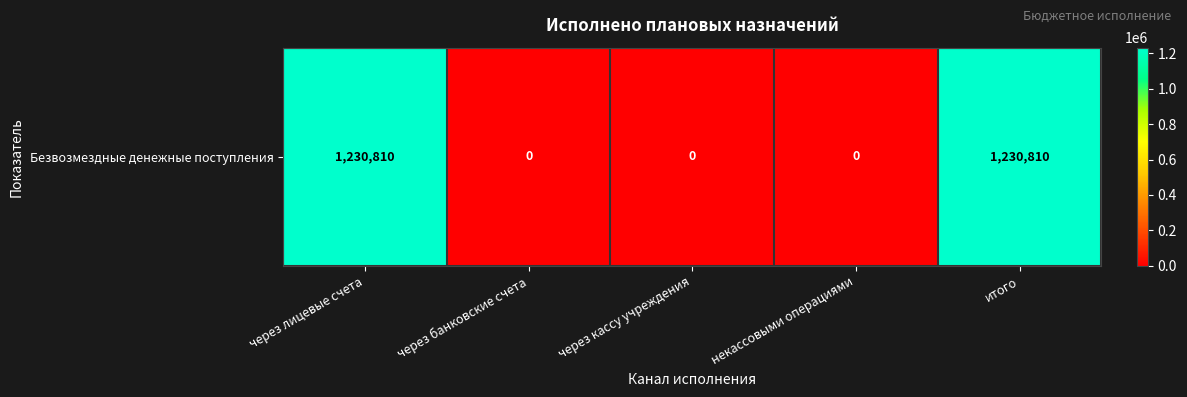

Between через банковские счета and итого, which is larger?

итого